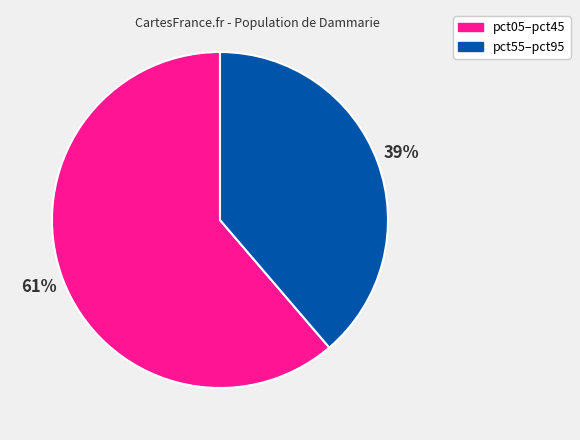

To the nearest percent, what is the average slice percentage?

50%